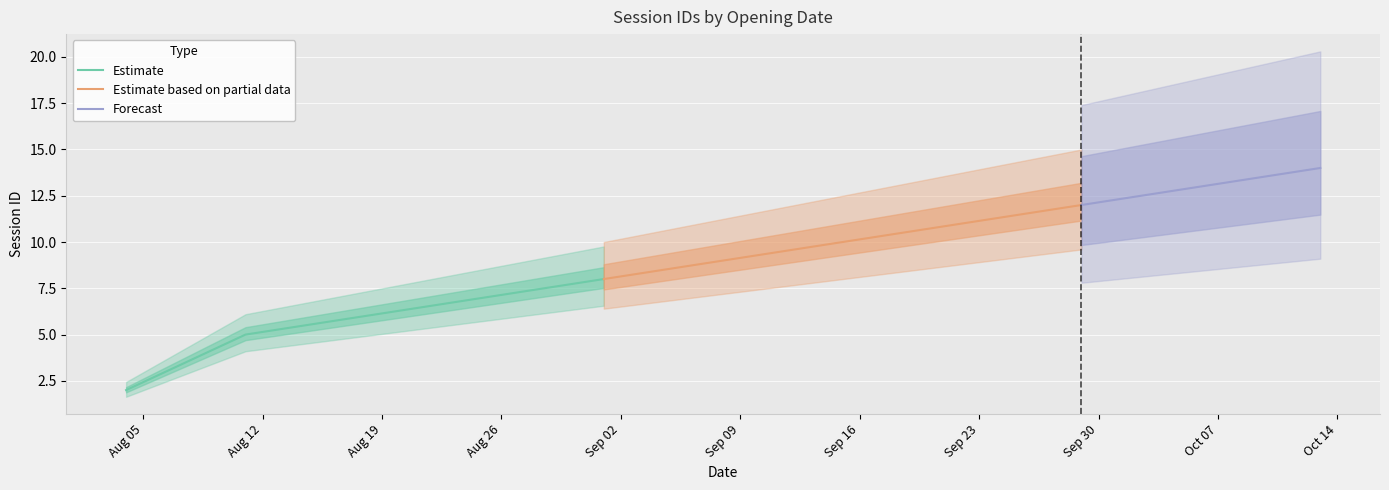

Which has a higher value, 2025-08-11 or 2025-09-01?

2025-09-01